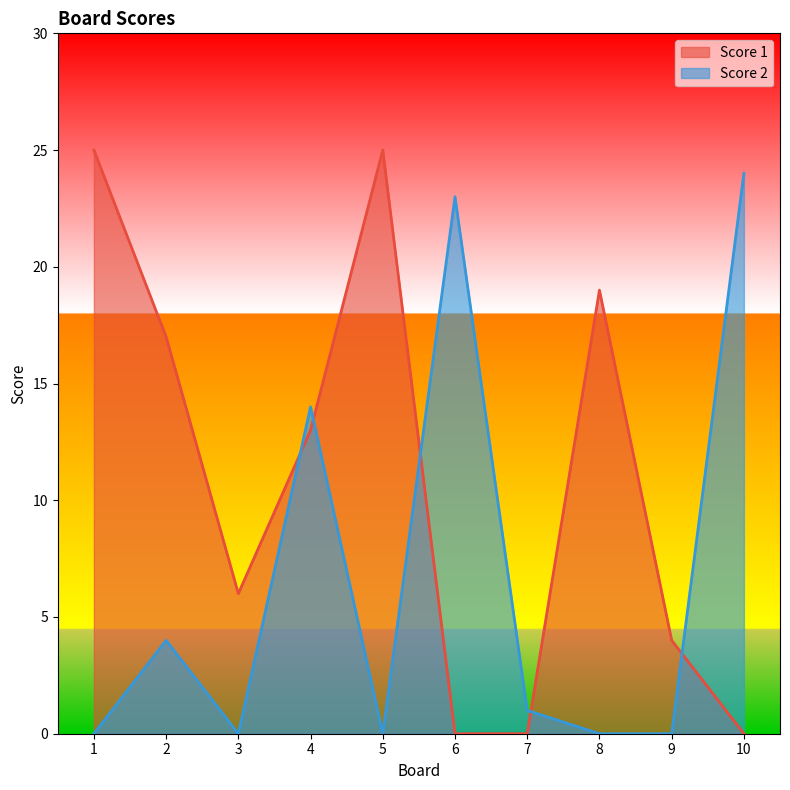

How many values in Score 1 are above zero?

7